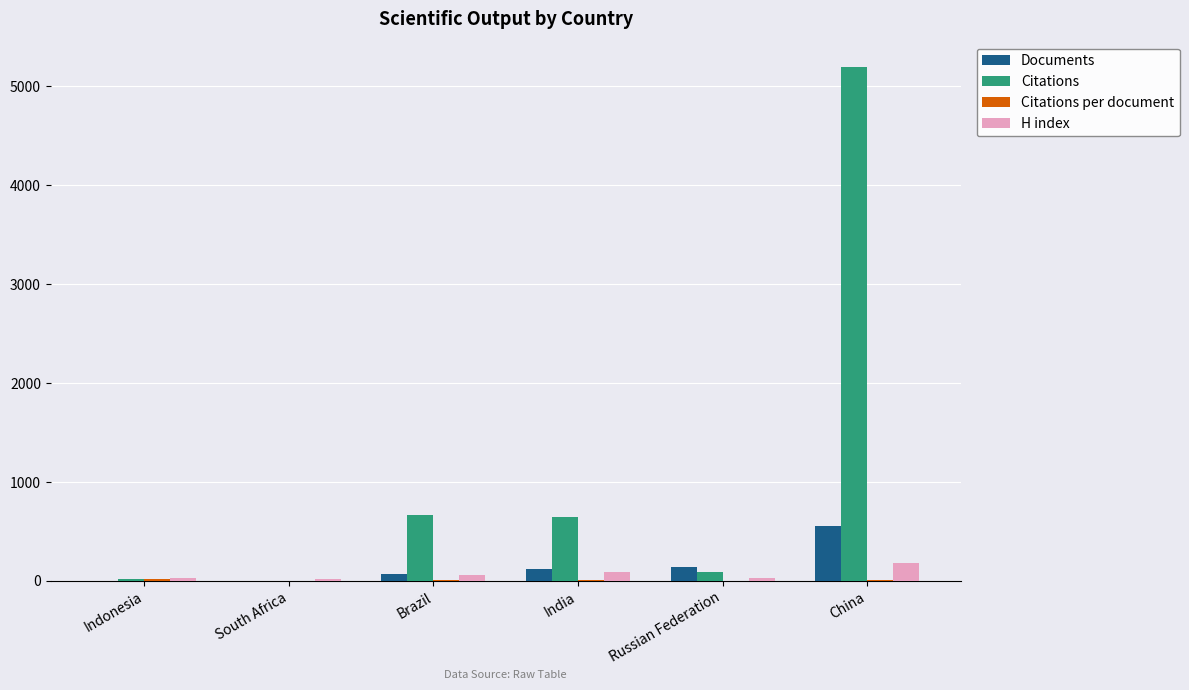

How many categories are shown in the chart?

6